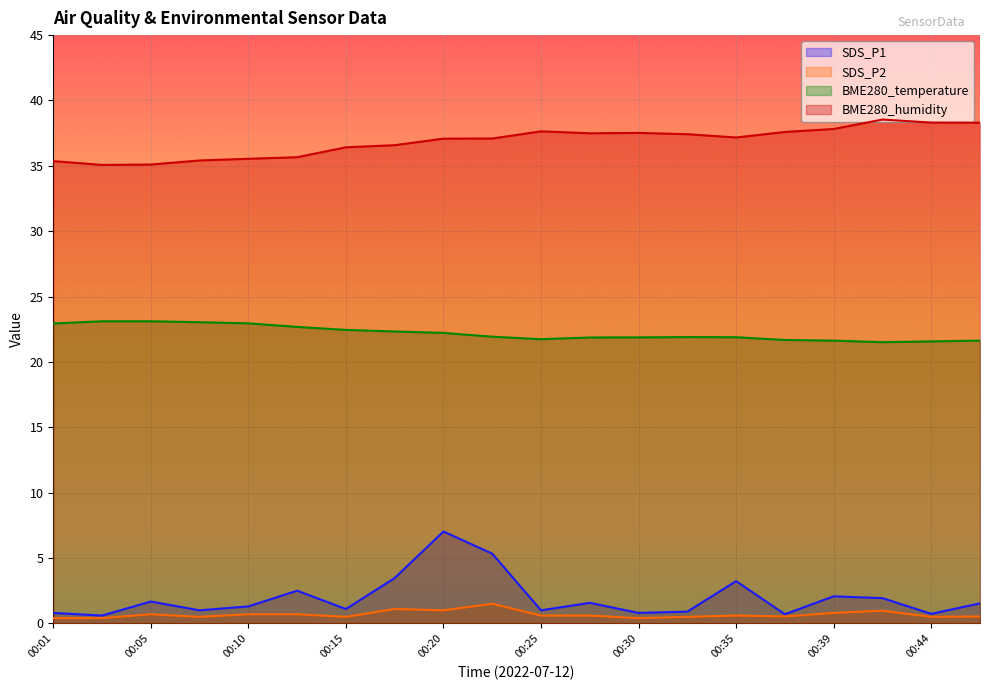

The BME280_temperature series shows 21.9 at 00:35. True or false?

True